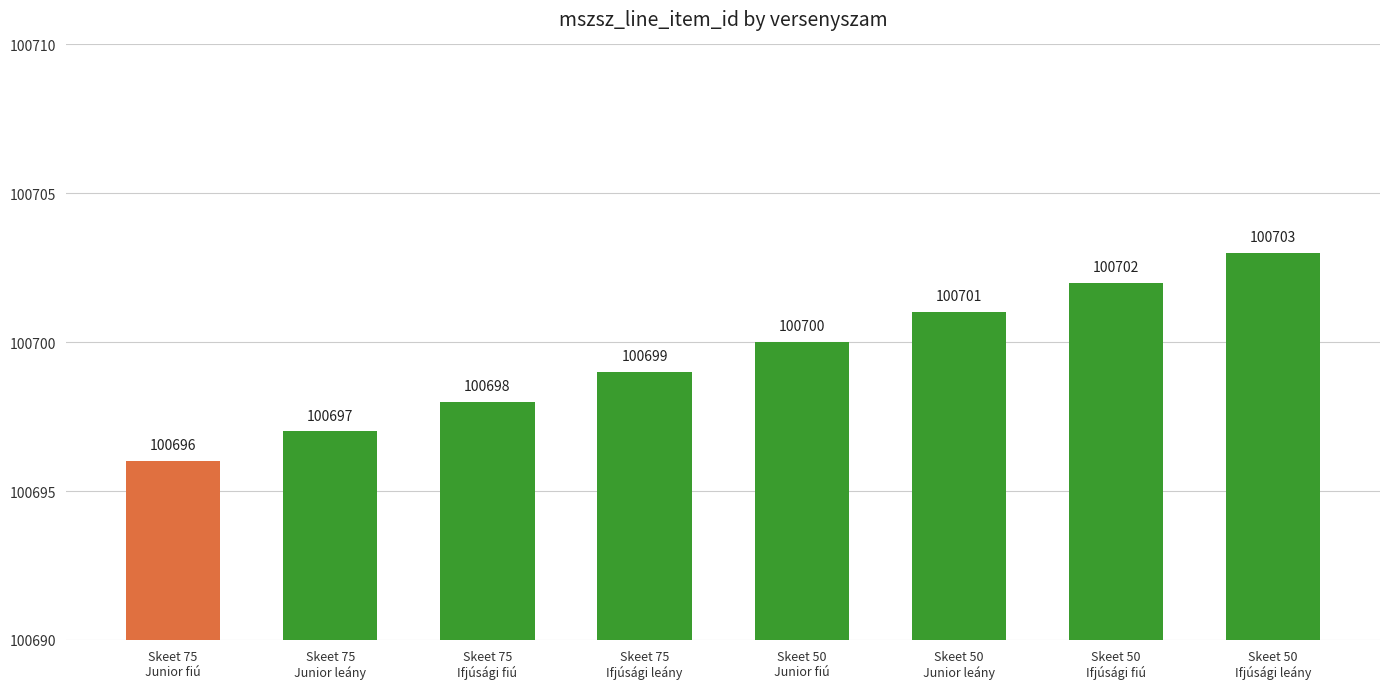

Which category has the highest value across all series?

Skeet 50
Ifjúsági leány